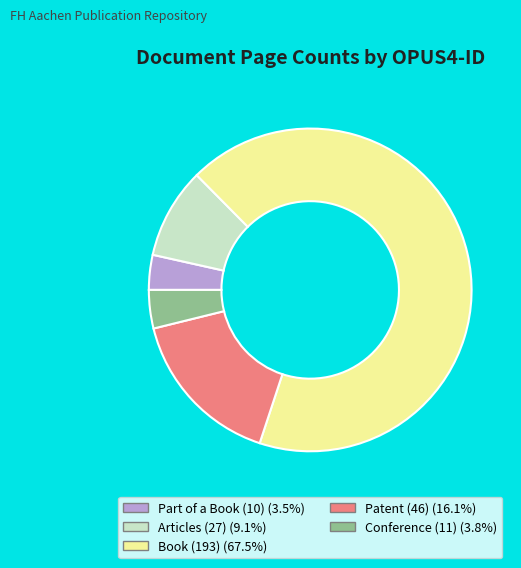

Does any single category account for the majority?

Yes